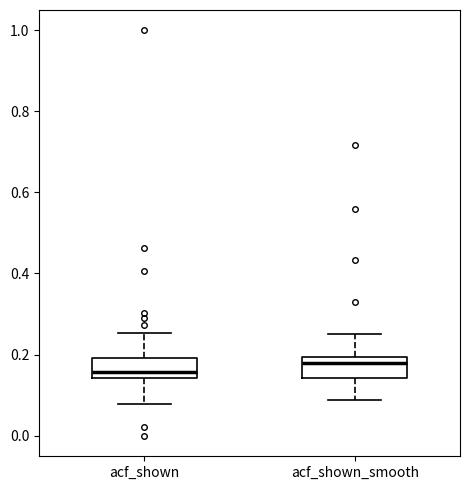

Reading left to right, read every box against the y-axis: the position of its median line, the range the box covers, and the ends of its whiskers. The values are not printed on the chart, so give them approximately, as read against the axis.

acf_shown: median 0.16, box 0.14 to 0.20, whiskers 0.08 to 0.26
acf_shown_smooth: median 0.18, box 0.14 to 0.20, whiskers 0.08 to 0.26